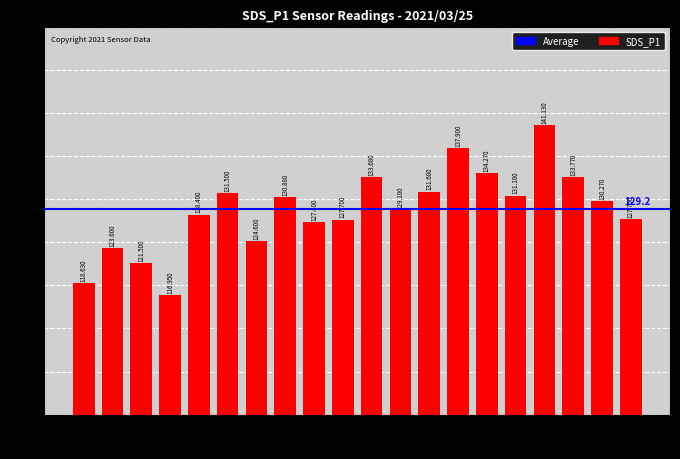

What is the value of the 12th bar from the left?

129.1